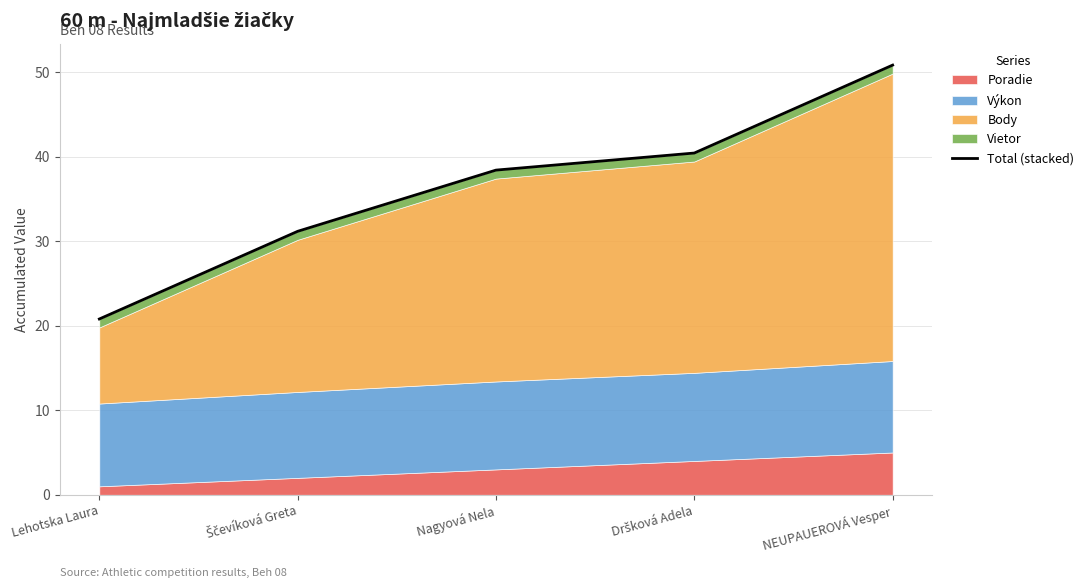

What is the average value?

36.3